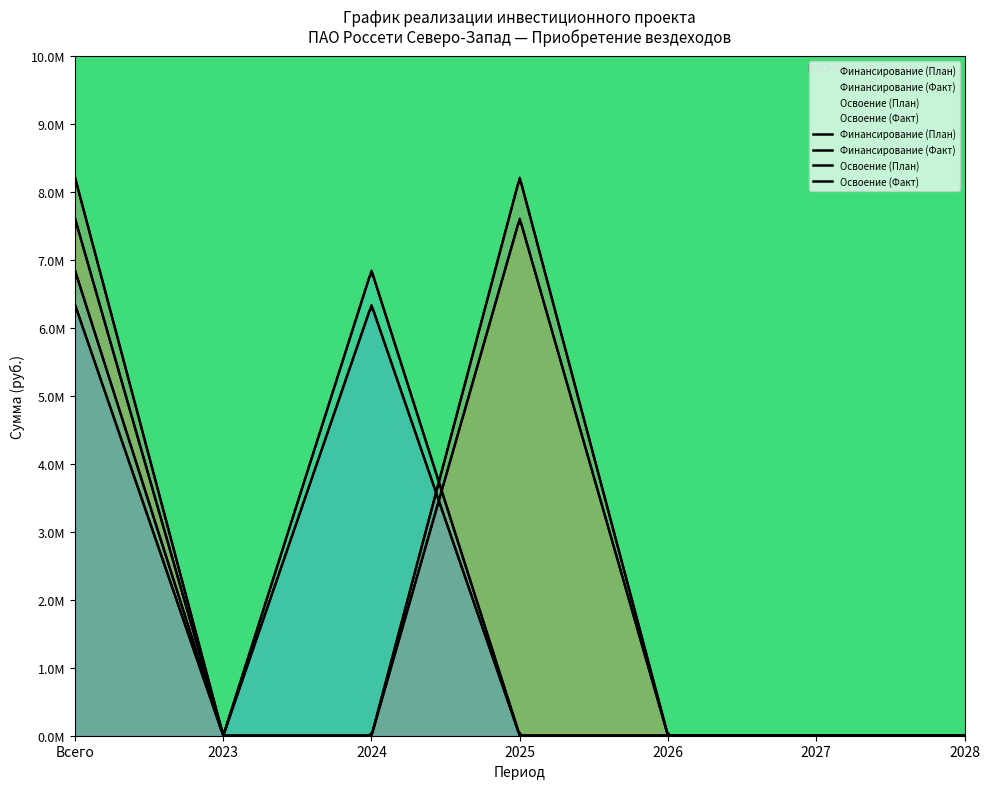

List the series in order of their peak value, lowest first.

Освоение (Факт), Освоение (План), Финансирование (Факт), Финансирование (План)